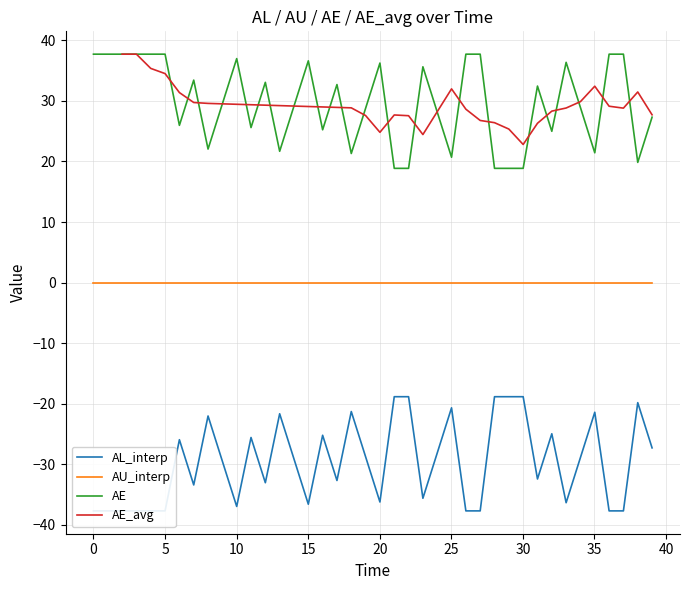

What is the label of the 39th point from the right?

1